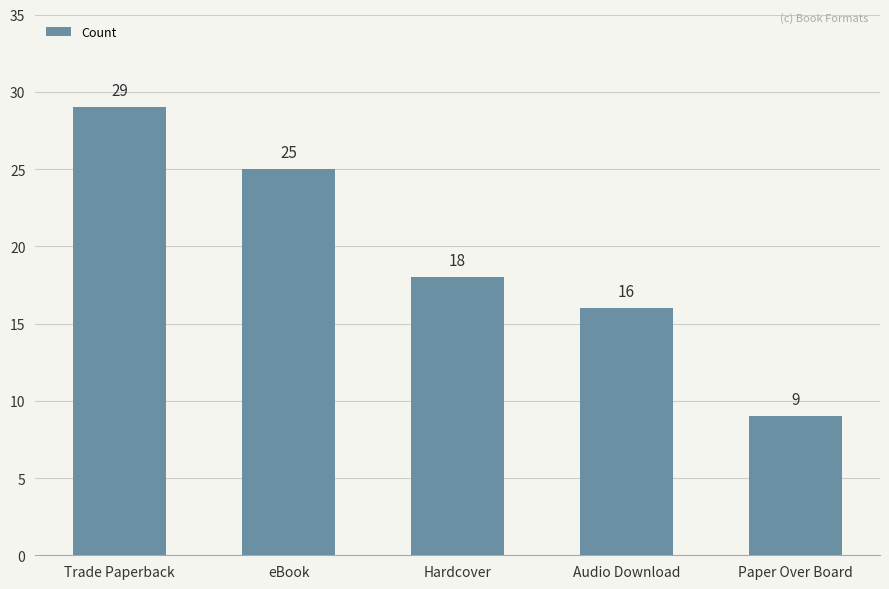

Reading left to right, extract all data points from this chart.

29	25	18	16	9